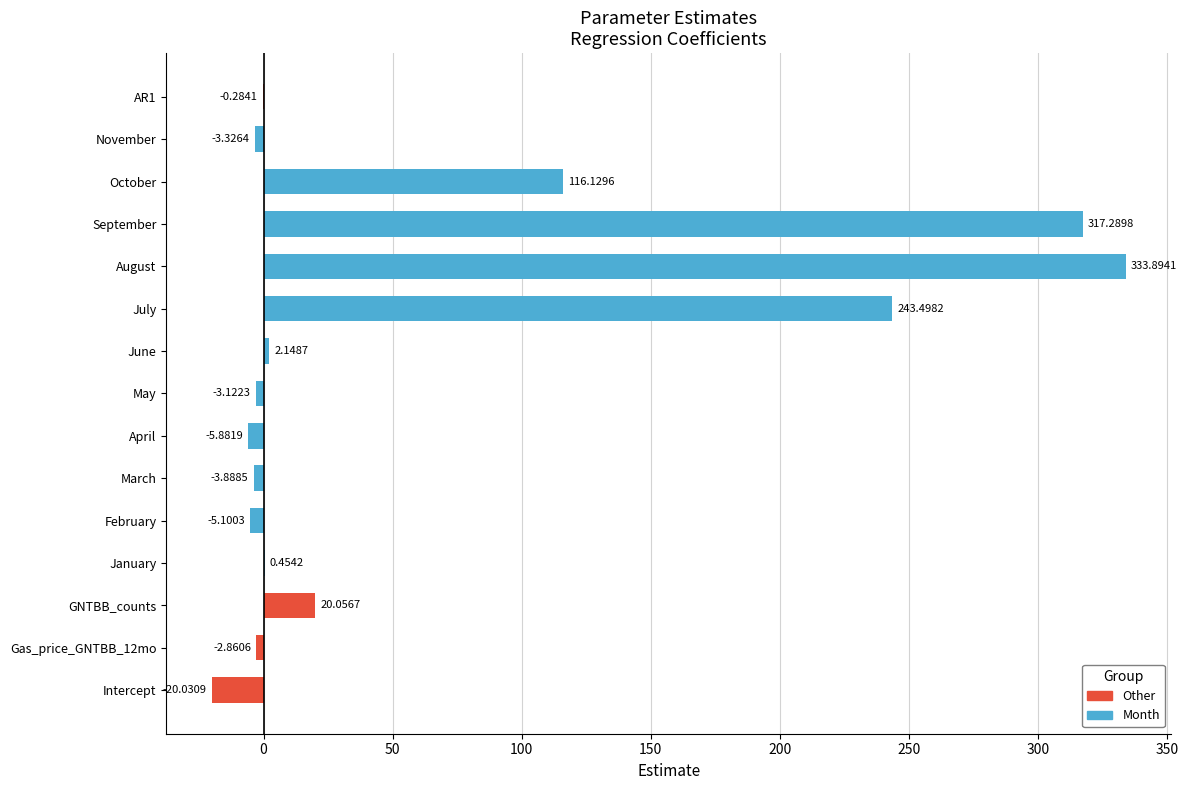

Which has a higher value, May or AR1?

AR1